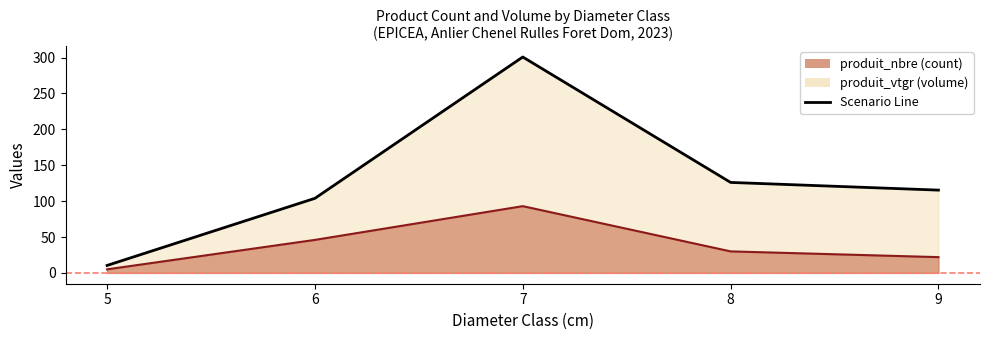

How many lines are shown in the chart?

3